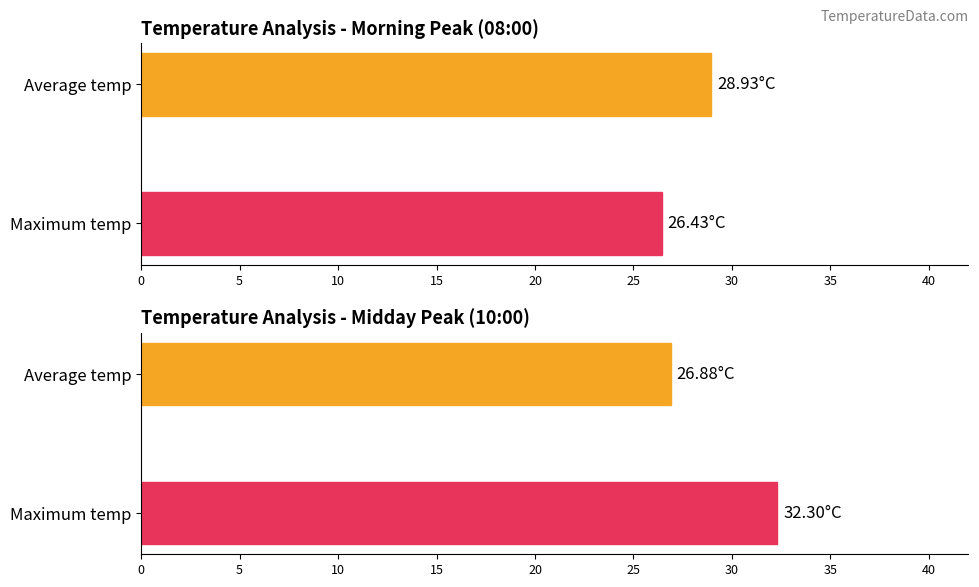

The avg_temp series shows 39.8 at Average temp. True or false?

False